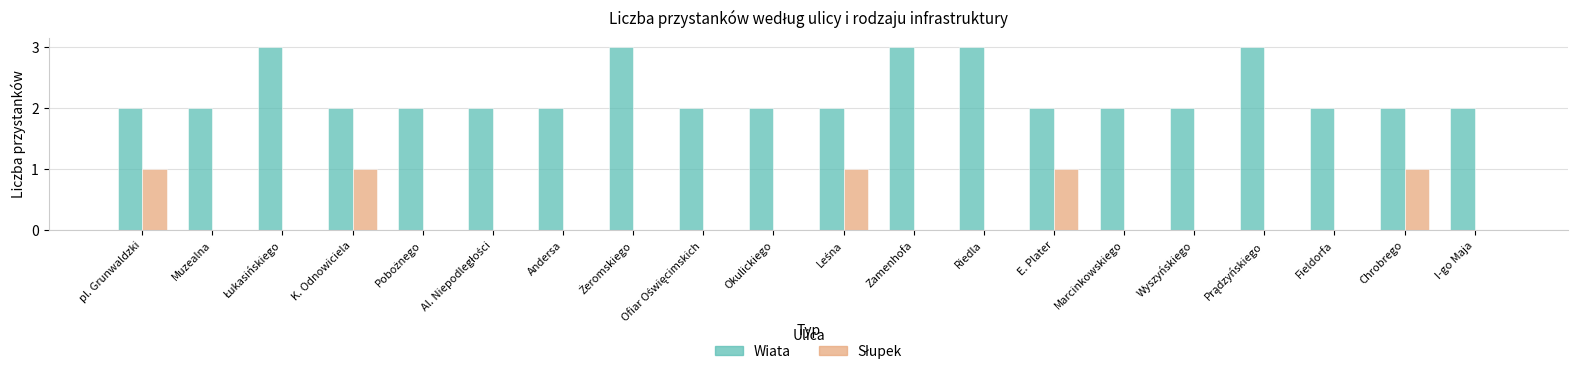

What is the total value across all series at pl. Grunwaldzki?

3